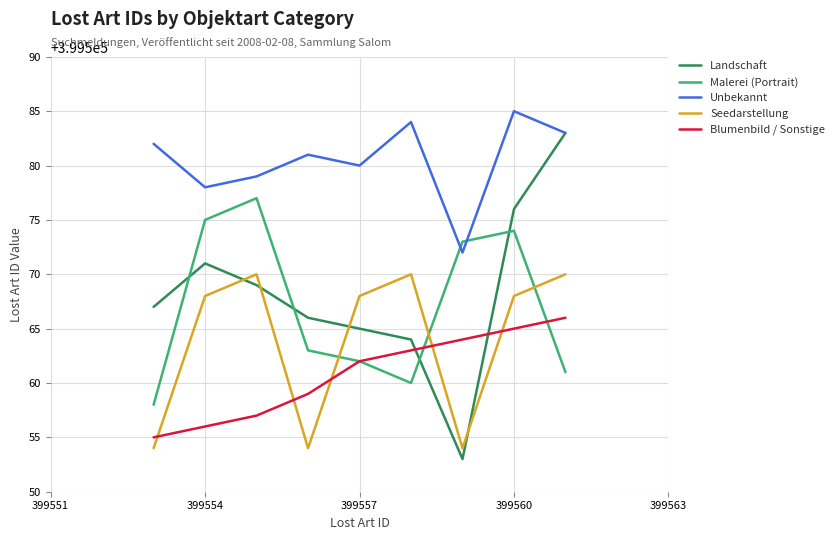

What is the smallest value displayed?

399553